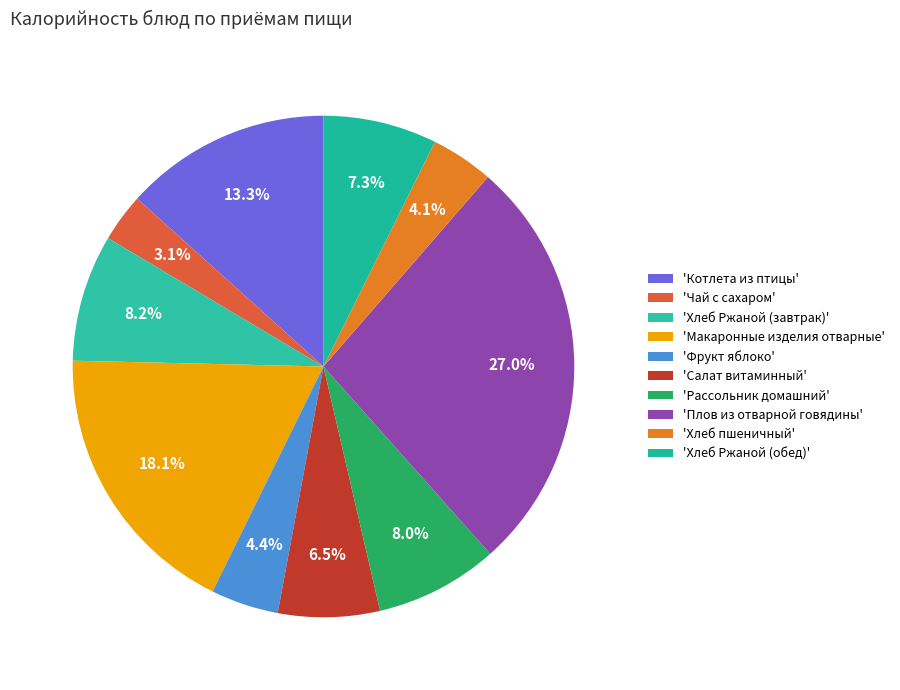

How many segments does this pie chart have?

10